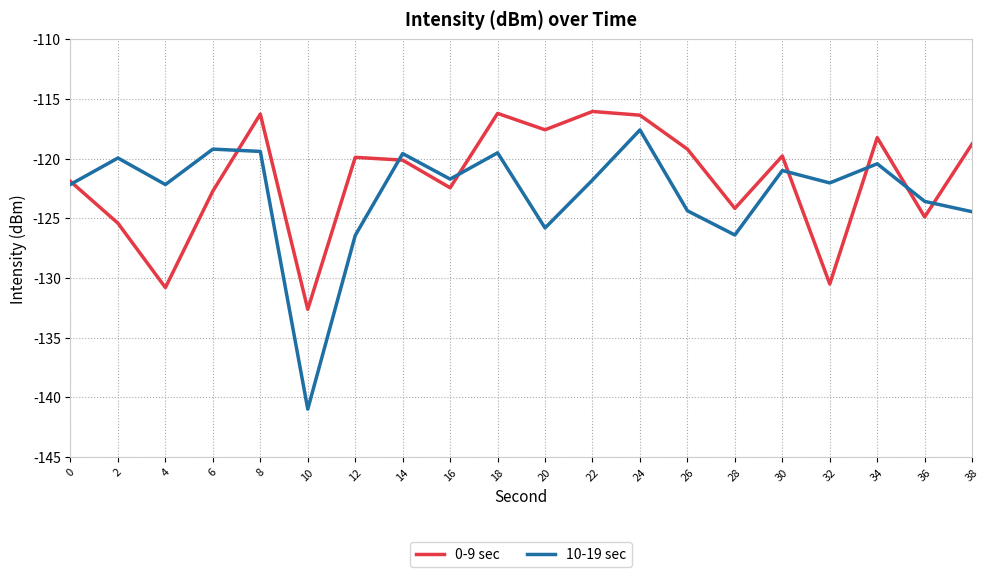

List the series in order of their peak value, lowest first.

10-19 sec, 0-9 sec